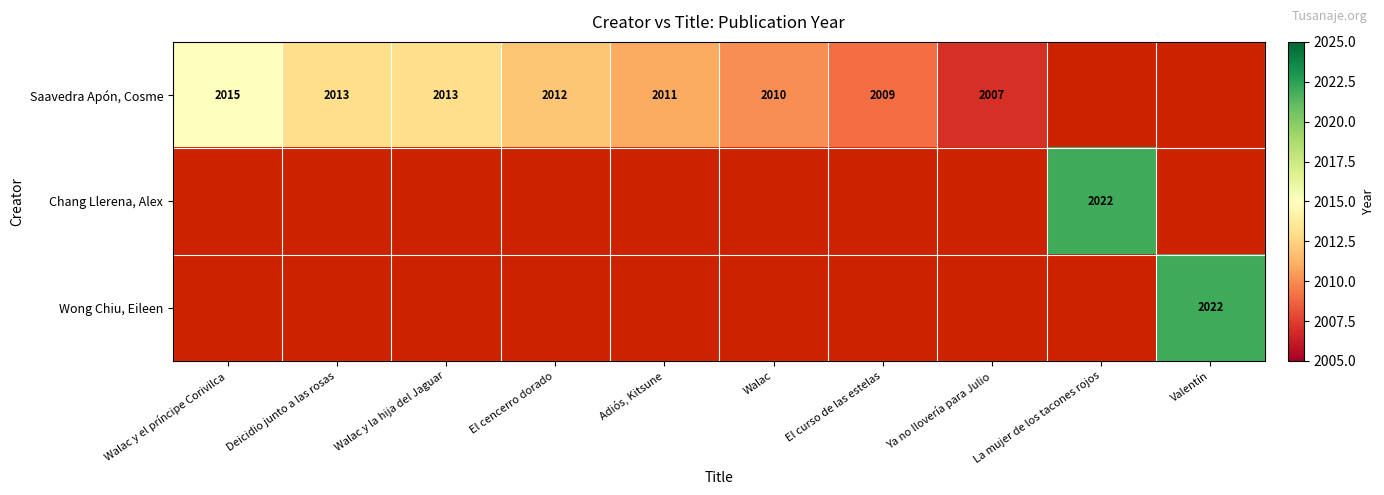

The Saavedra Apón, Cosme series shows 2015 at Walac y el príncipe Corivilca. True or false?

True